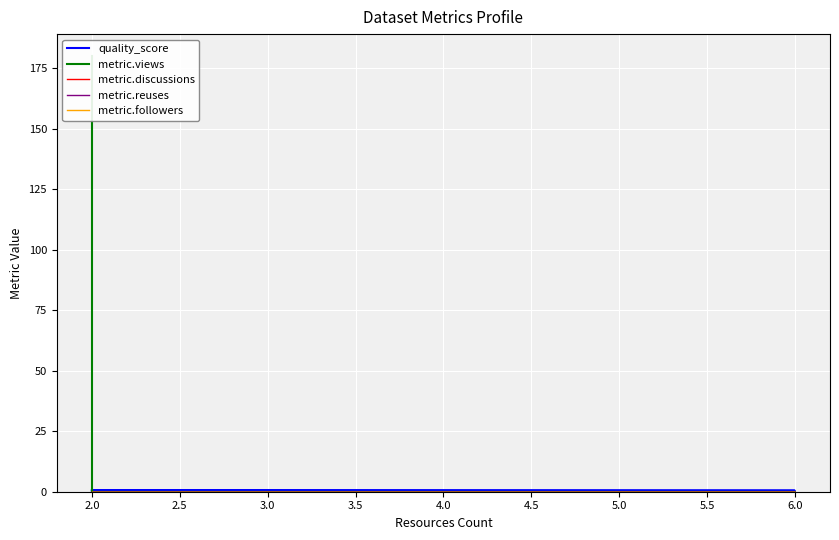

How many series are shown in this chart?

5